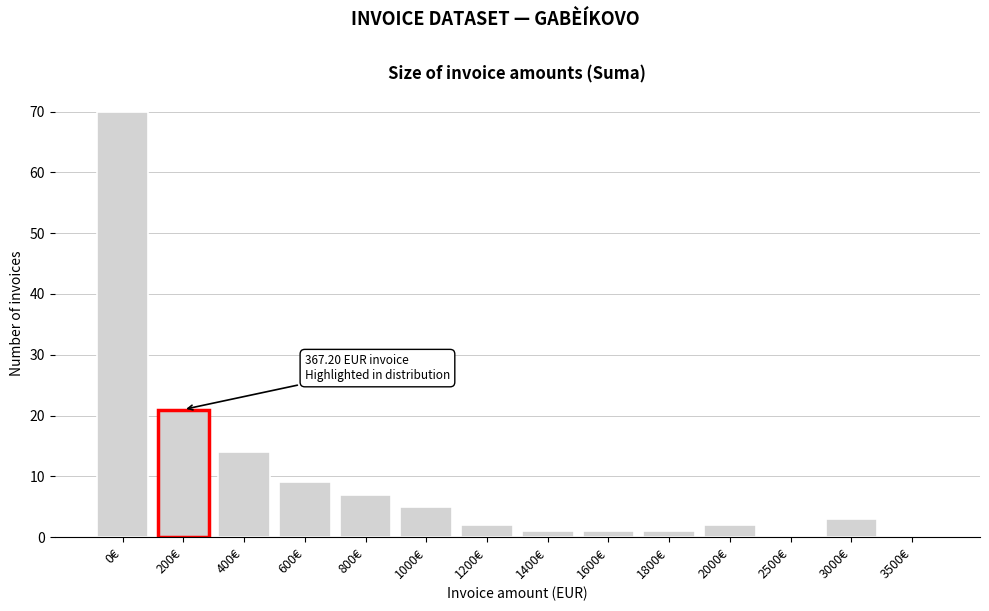

Reading right to left, extract all data points from this chart.

3500€=0	3000€=3	2500€=0	2000€=2	1800€=1	1600€=1	1400€=1	1200€=2	1000€=5	800€=7	600€=9	400€=14	200€=21	0€=70